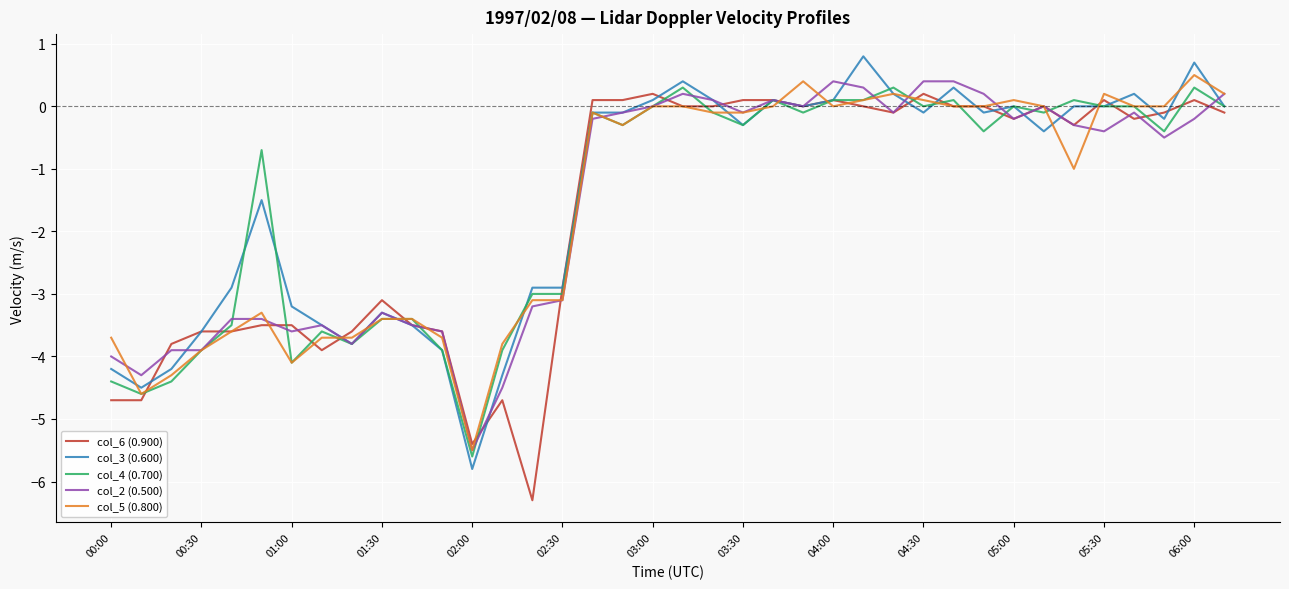

What is the greatest value displayed?

0.8